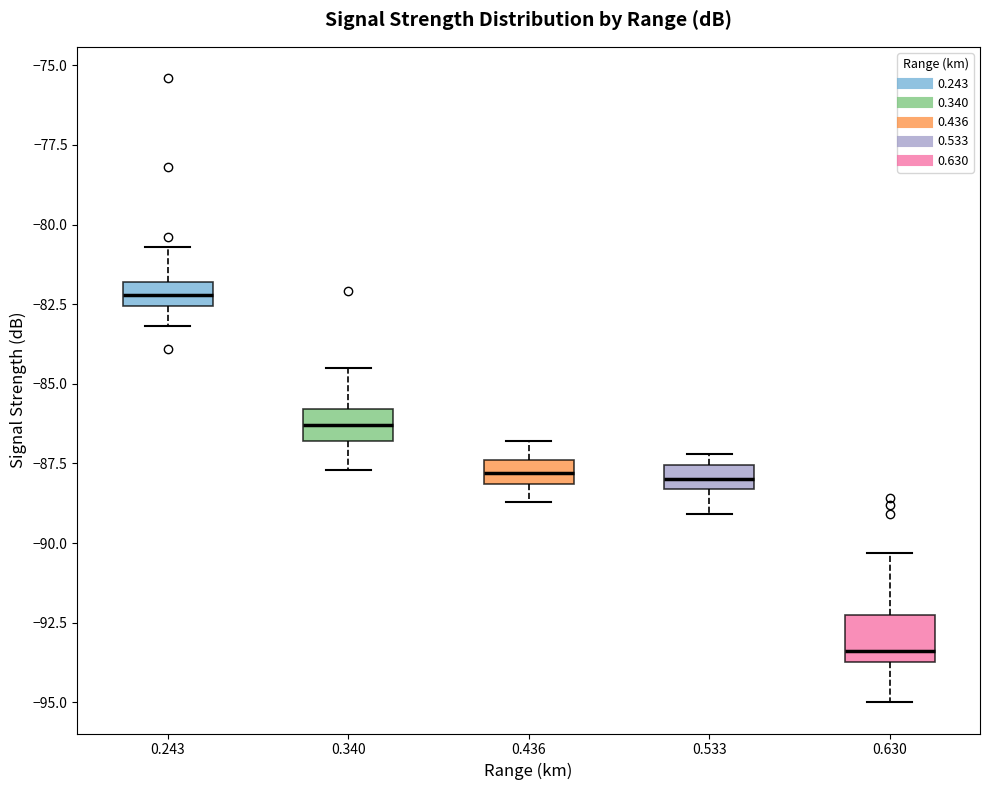

Reading left to right, transcribe this box plot: for each box, give where its median line is, the range the box spans, and where its two whiskers end, as read against the y-axis. The values are not printed on the chart, so give them approximately, as read against the axis.

0.243: median -82.0 (inside the box), box -82.5 to -82.0, whiskers -83.0 to -80.5
0.340: median -86.5, box -87.0 to -86.0, whiskers -87.5 to -84.5
0.436: median -88.0 (inside the box), box -88.0 to -87.5, whiskers -88.5 to -87.0
0.533: median -88.0, box -88.5 to -87.5, whiskers -89.0 to -87.0
0.630: median -93.5 (just above the box's lower edge), box -93.5 to -92.0, whiskers -95.0 to -90.5